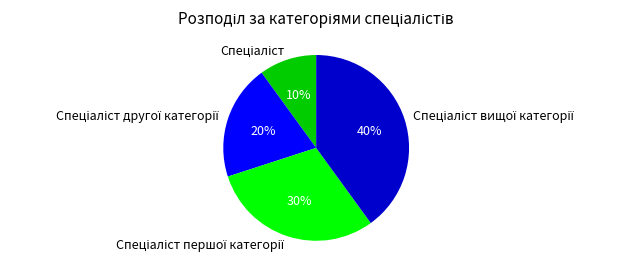

To the nearest percent, what is the average slice percentage?

25%